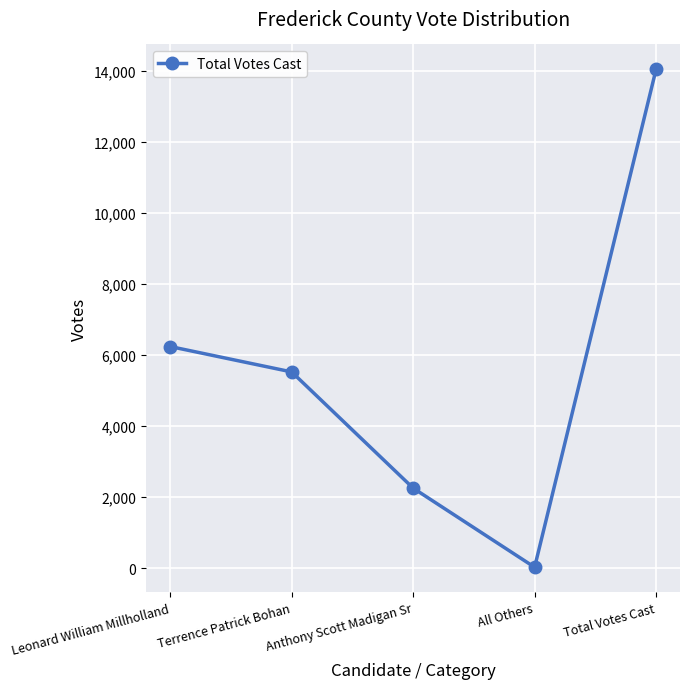

What is the smallest value displayed?

26